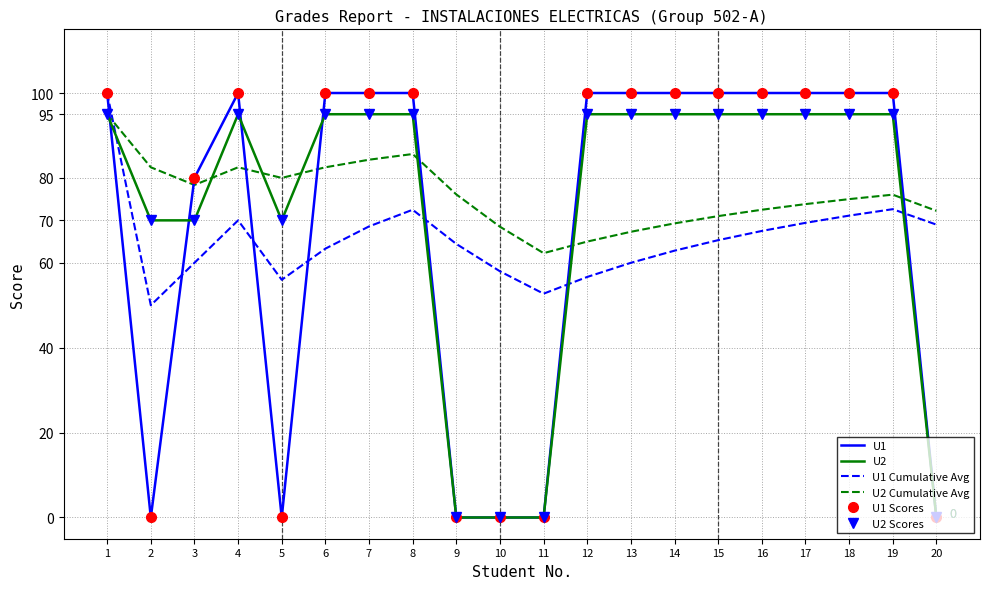

Count the U1 values in the range 0 to 100.

20